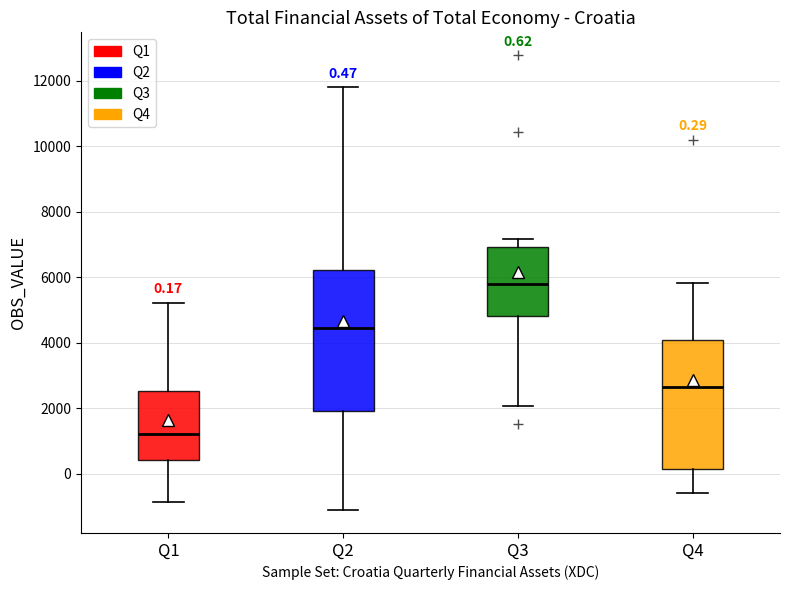

Which box is the tallest, from its lower edge to its upper edge?

Q2